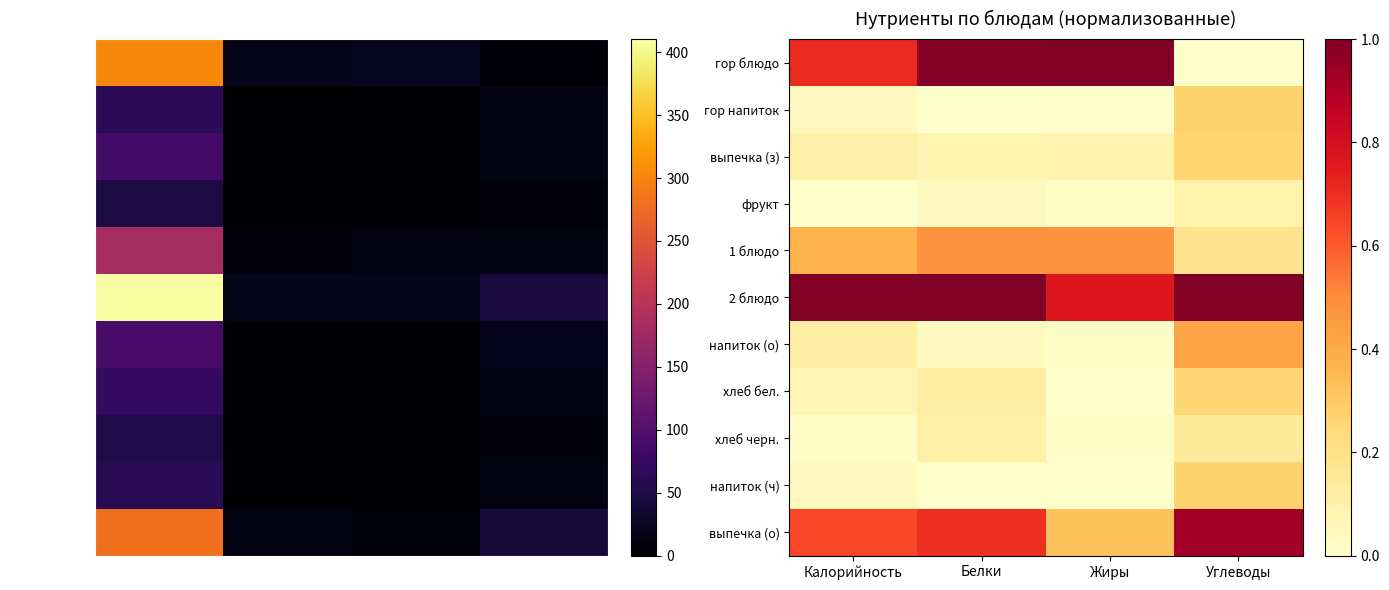

True or false: гор напиток has a value of -0.2 at Белки.

False